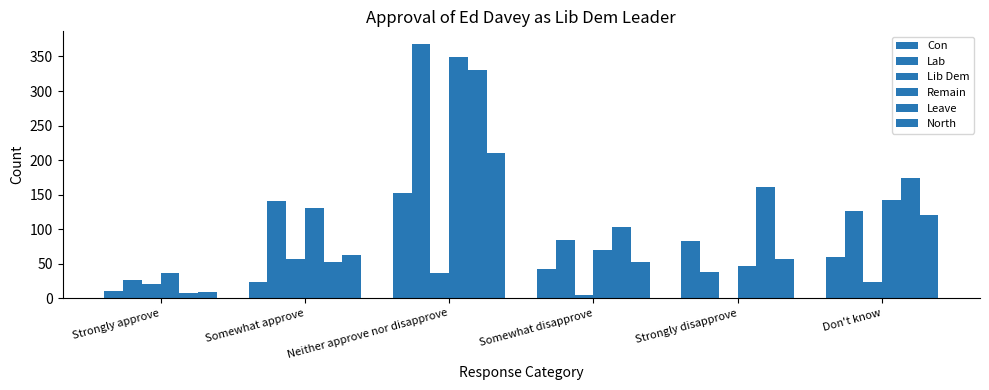

How many groups of bars are there?

6